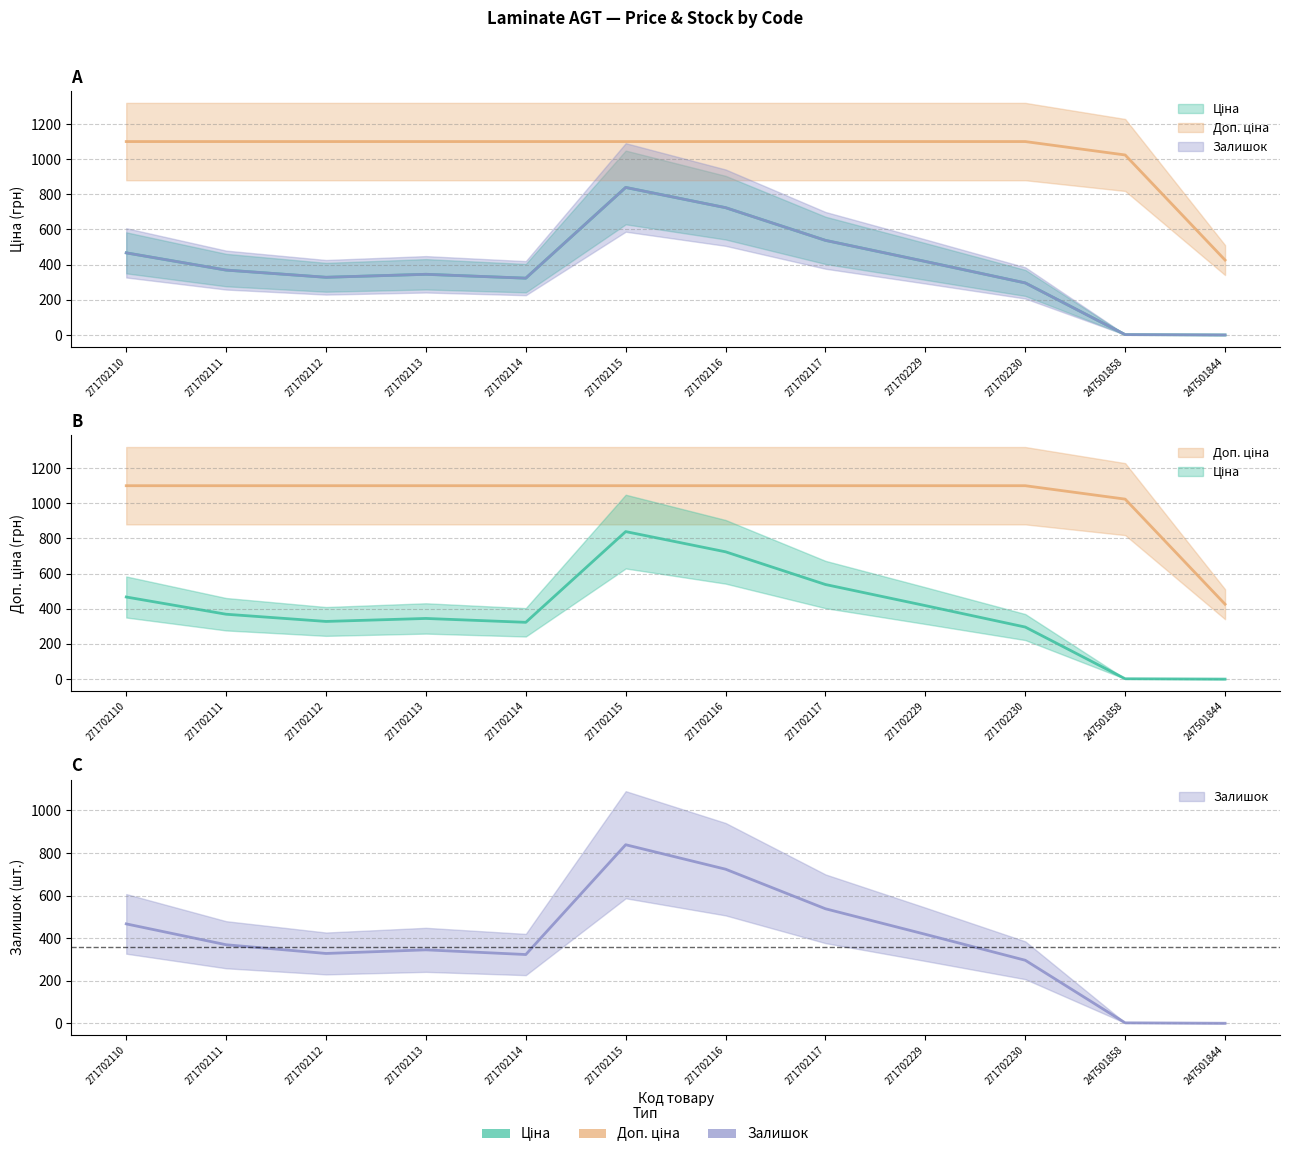

Between 271702114 and 271702229, which series saw the biggest shift?

Ціна